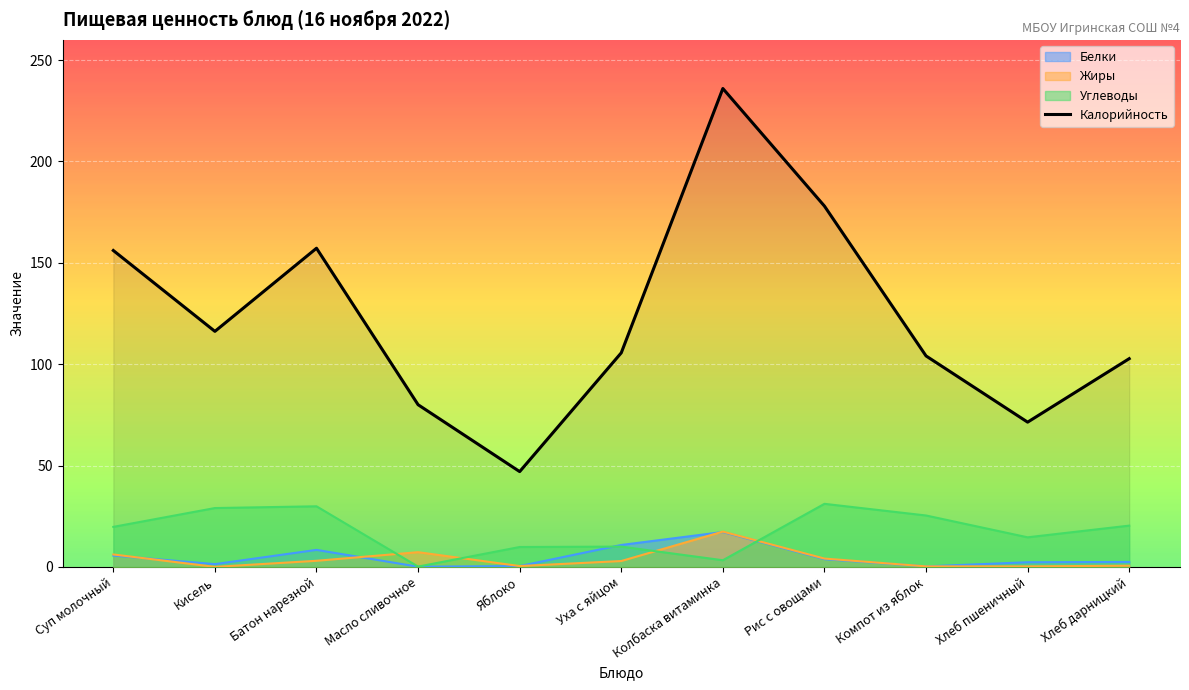

What is the change in value from Батон нарезной to Уха с яйцом?

-51.6